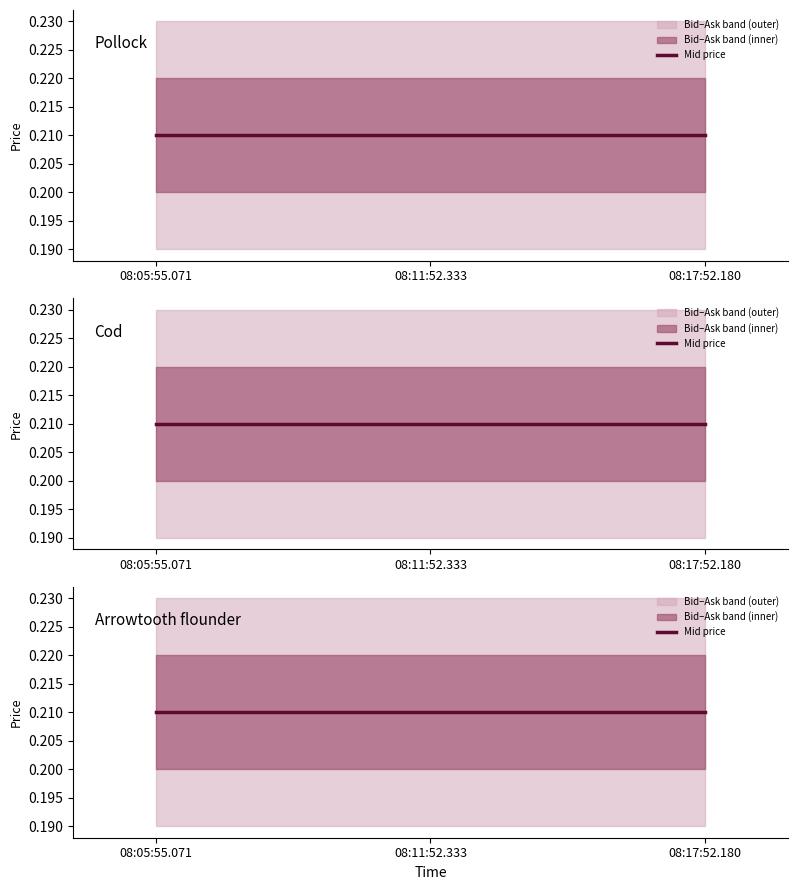

At how many categories does at least one series exceed 0?

3